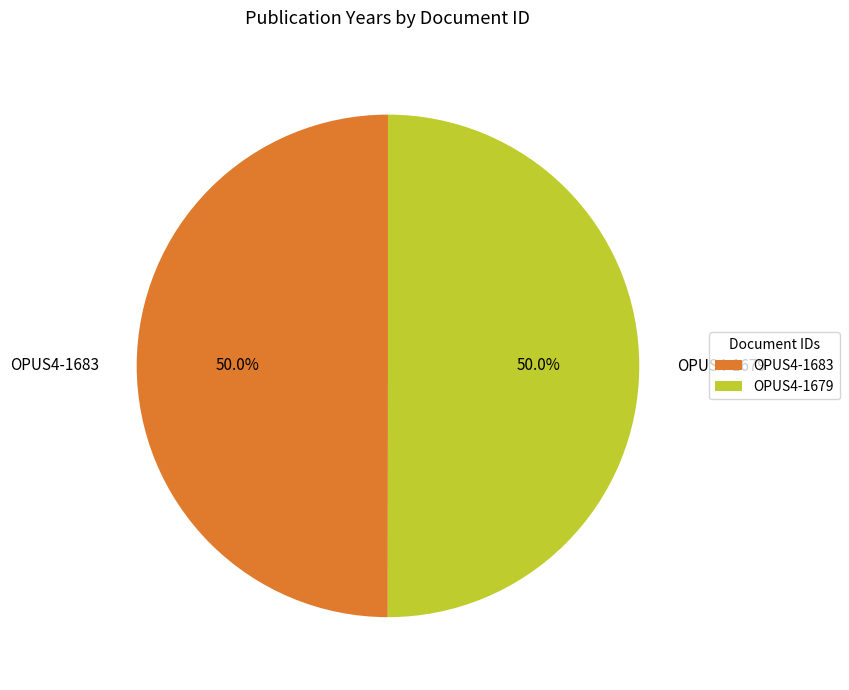

To the nearest percent, what percentage of the pie is OPUS4-1679?

50%